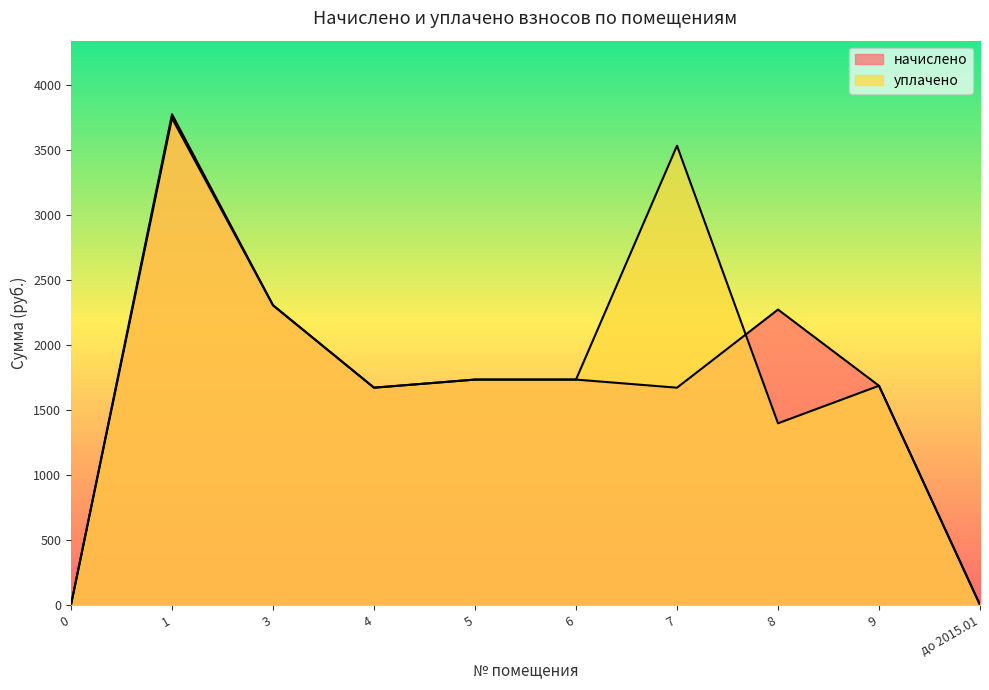

Between 5 and 9, which series saw the biggest shift?

начислено